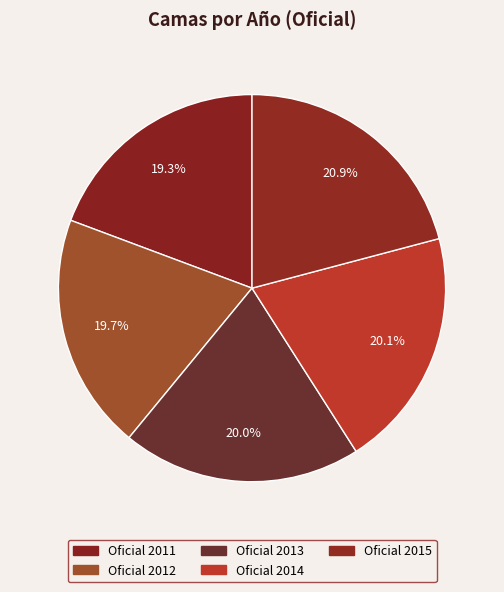

To the nearest percent, what is the average slice percentage?

20%